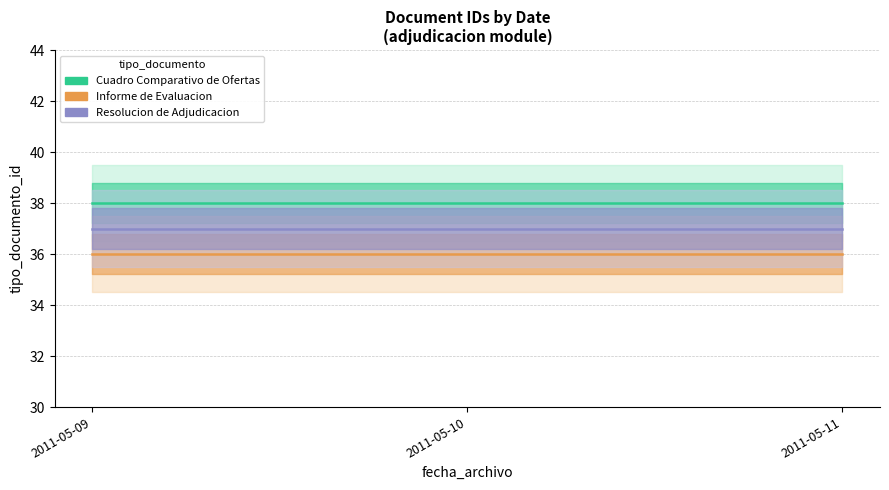

Reading right to left, extract all data points from this chart.

Cuadro Comparativo de Ofertas: 2011-05-11=38	2011-05-10=38	2011-05-09=38
Informe de Evaluacion: 2011-05-11=36	2011-05-10=36	2011-05-09=36
Resolucion de Adjudicacion: 2011-05-11=37	2011-05-10=37	2011-05-09=37